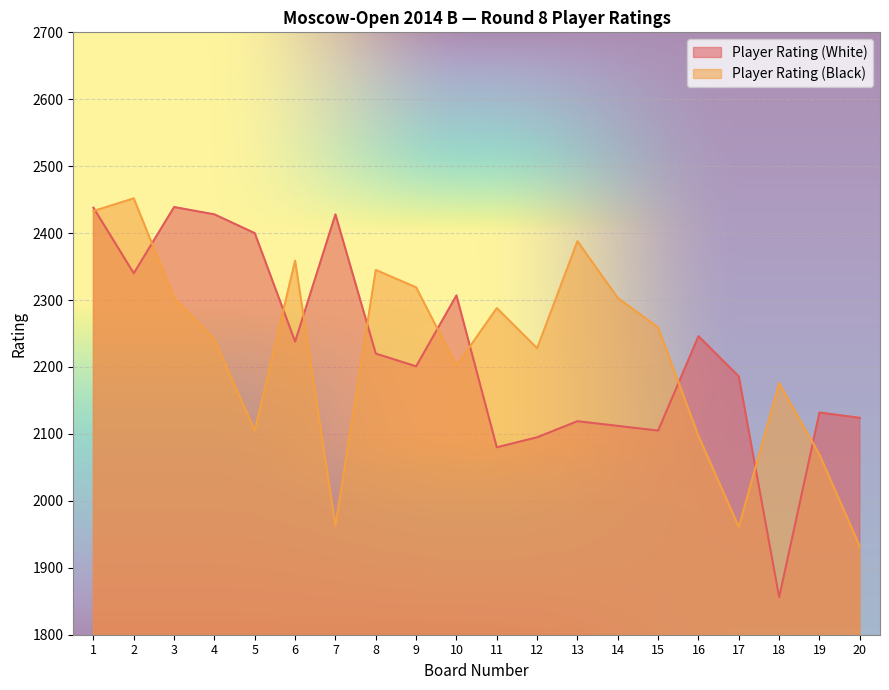

At which category does Player Rating (White) reach its first local peak?

3